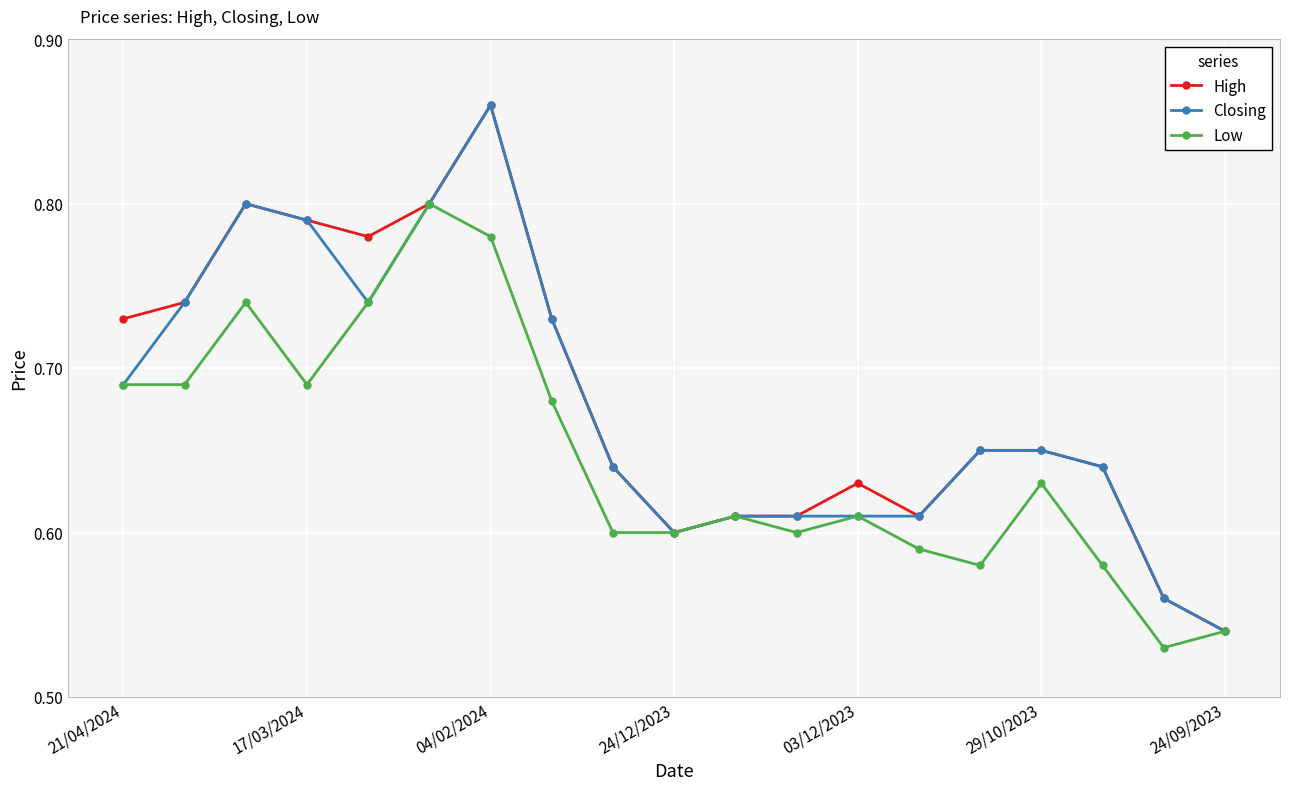

In Low, how many points are higher than both neighbors (excluding endpoints)?

5